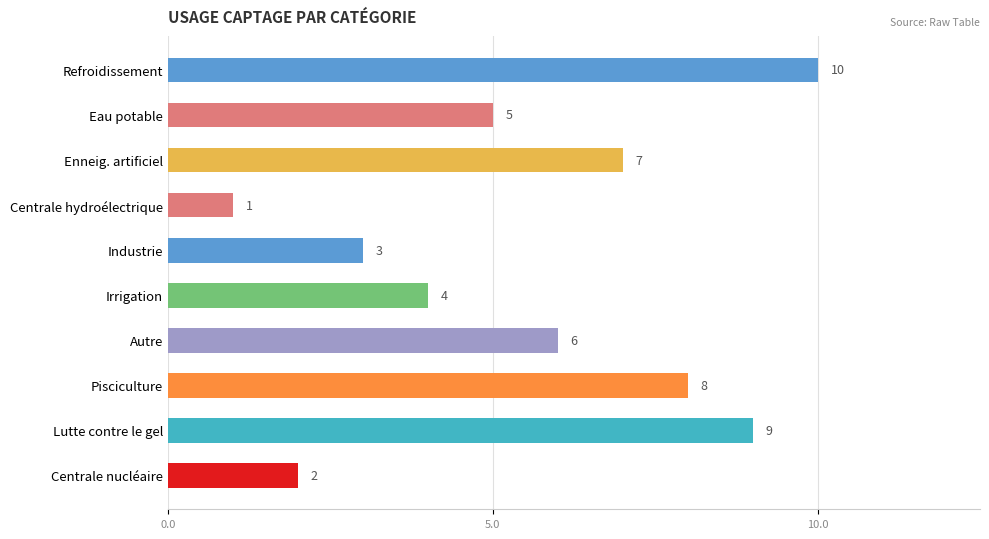

Reading top to bottom, what are all the values shown in this chart?

Refroidissement=10	Eau potable=5	Enneig. artificiel=7	Centrale hydroélectrique=1	Industrie=3	Irrigation=4	Autre=6	Pisciculture=8	Lutte contre le gel=9	Centrale nucléaire=2